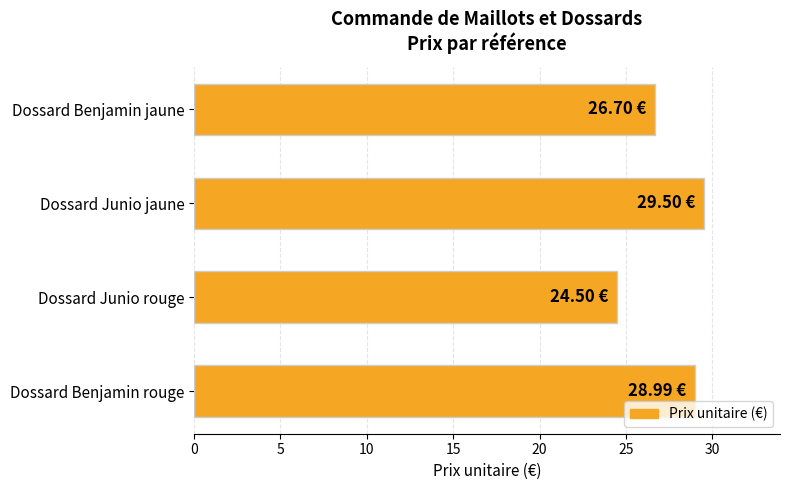

What is the greatest value displayed?

29.5